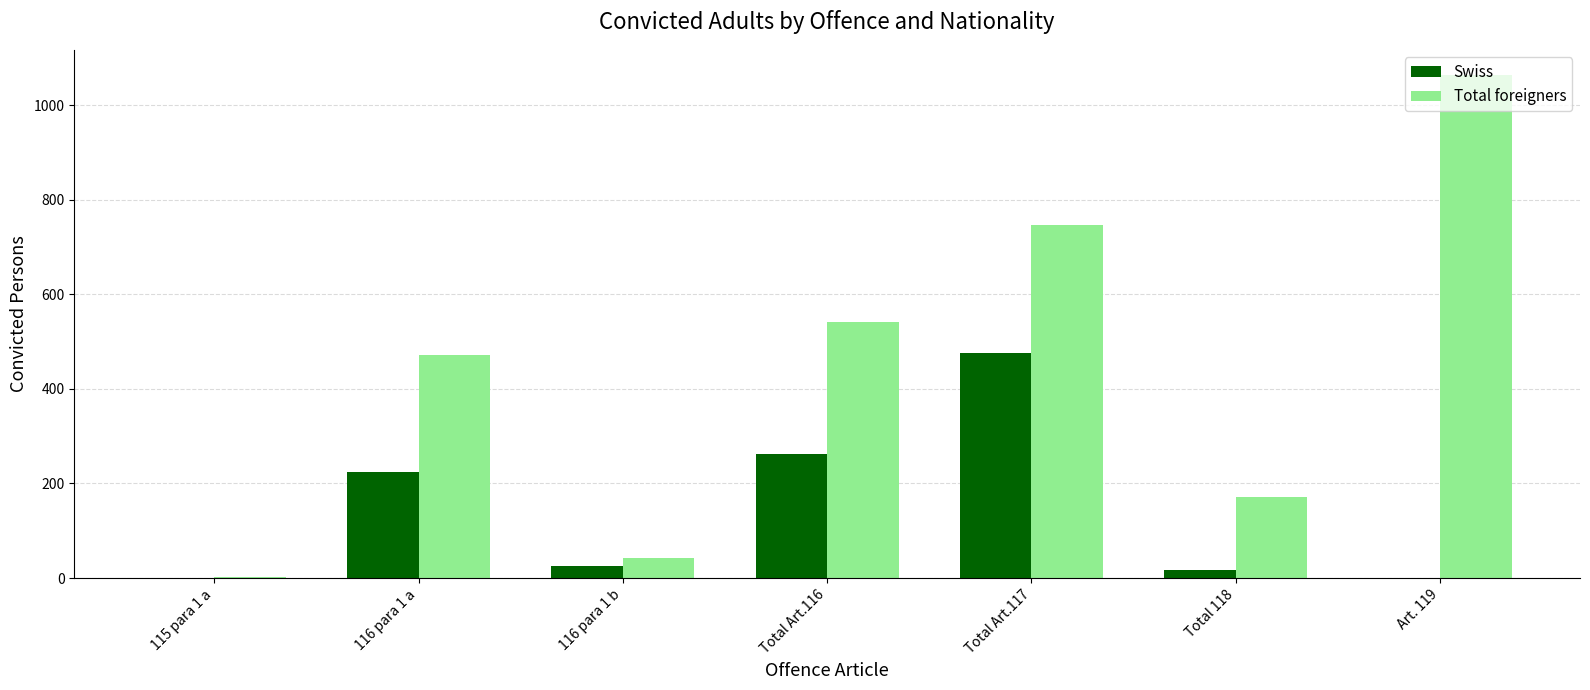

Which series has the largest range (max minus min)?

Total foreigners